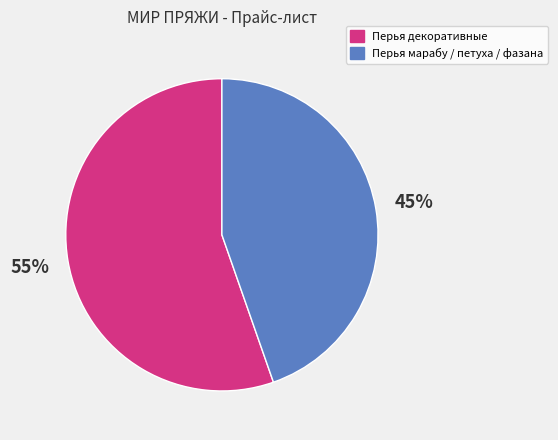

Does any single category account for the majority?

Yes